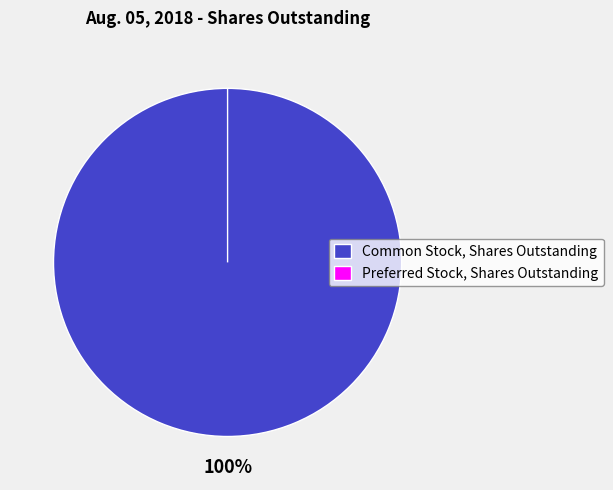

Combined, what portion of the pie is Preferred Stock, Shares Outstanding and Common Stock, Shares Outstanding?

100.0%